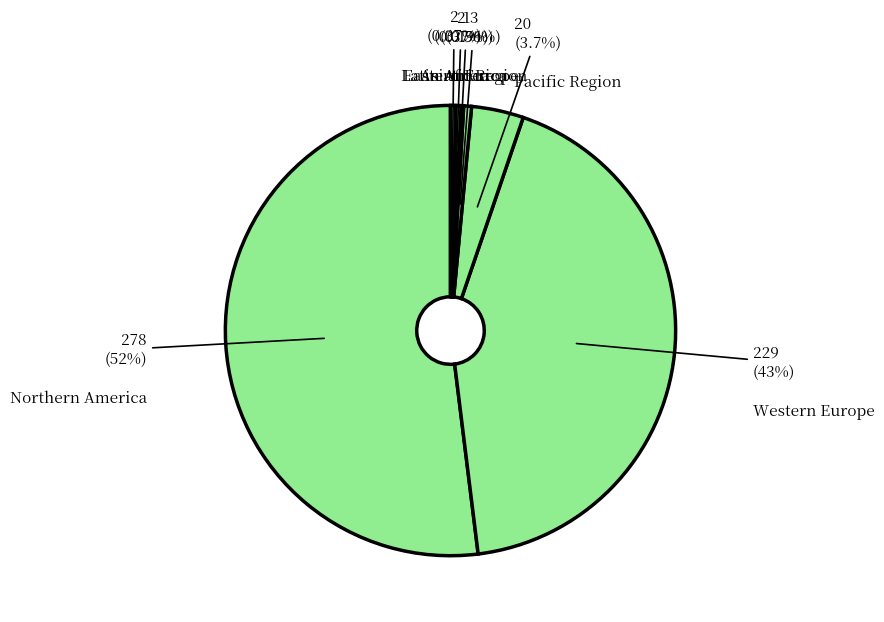

How many segments does this pie chart have?

7